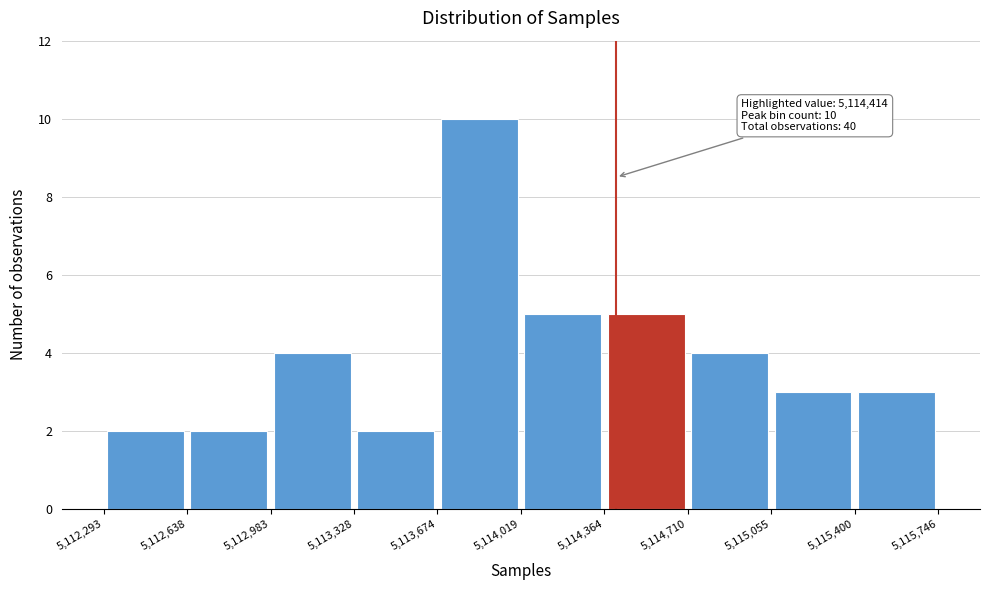

Over which range of the x-axis is the bar tallest?

5,113,674 to 5,114,019